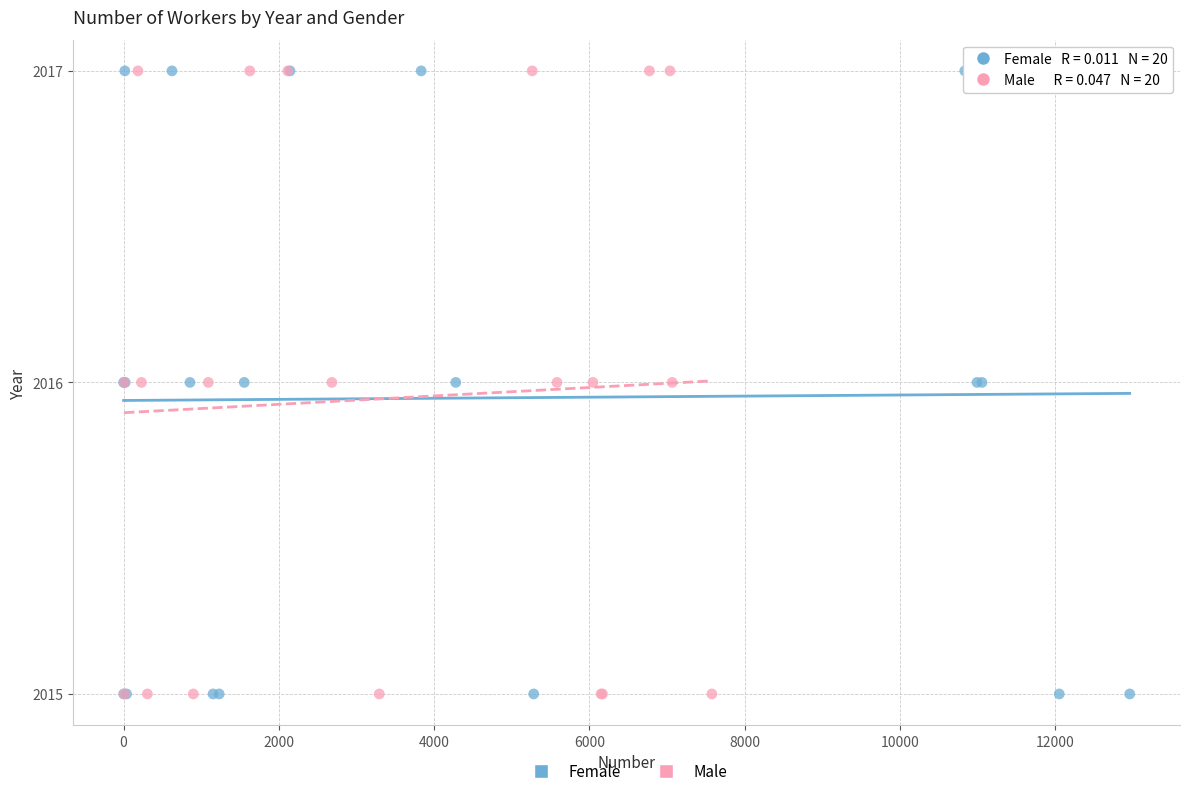

What are all the series names shown in the legend?

Female, Male